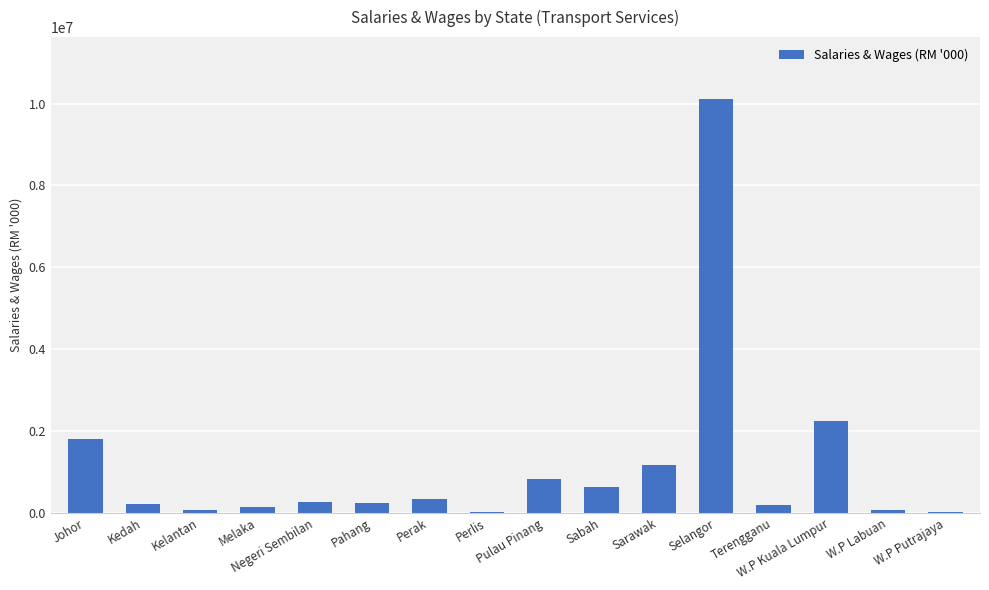

What is the sum of all values?

18376237.0